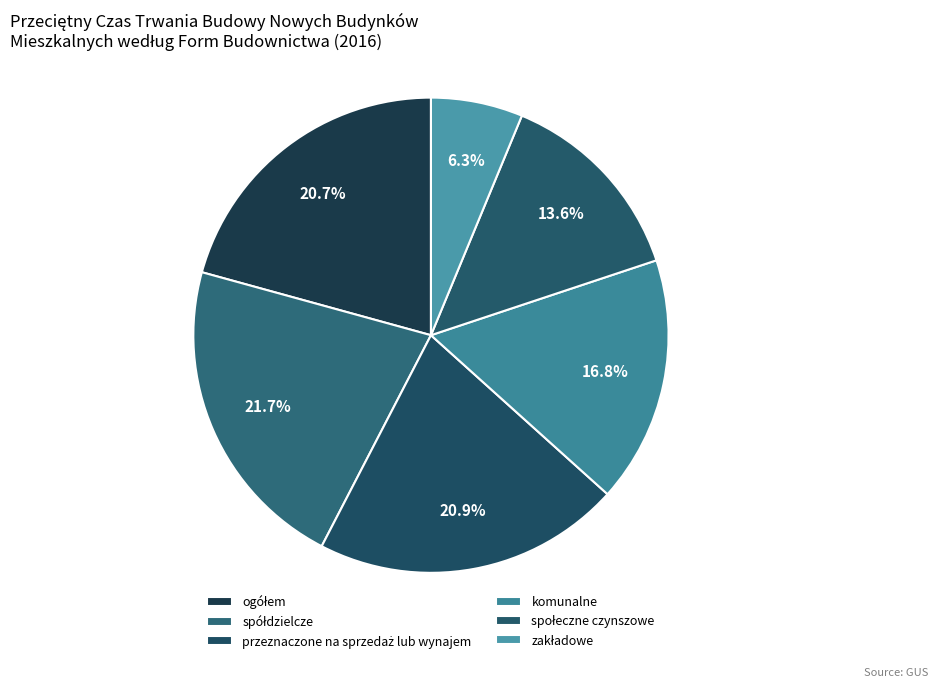

How many slices are in this pie chart?

6